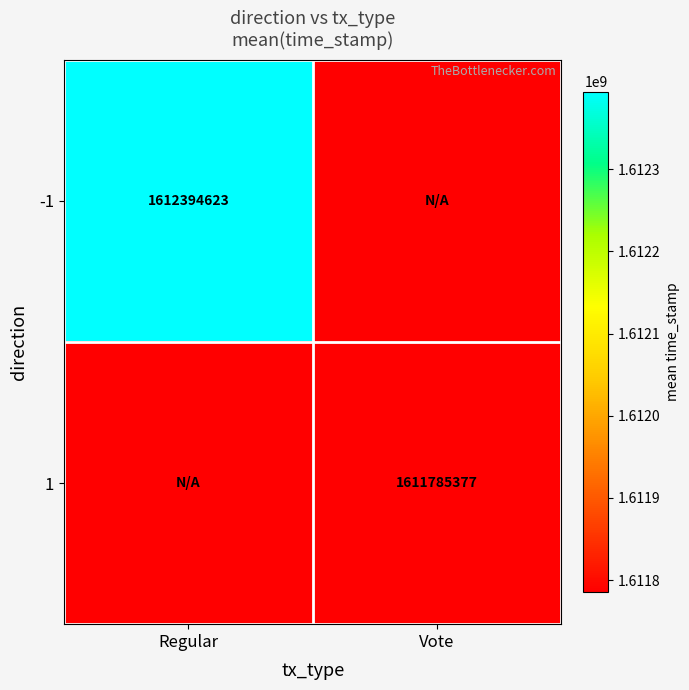

Is it true that -1 equals 2751561423 at Regular?

False